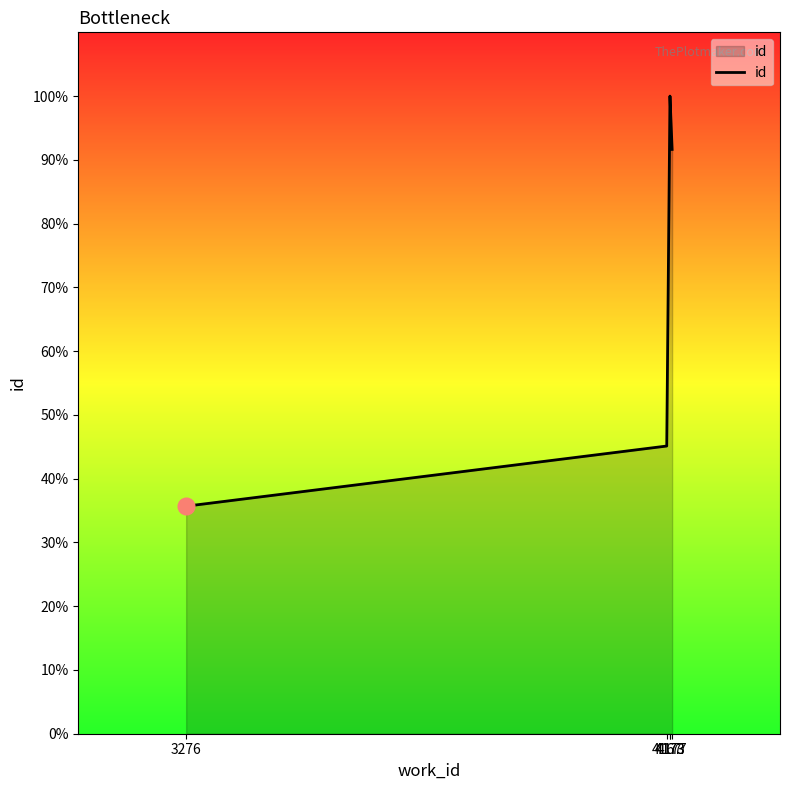

How many values are below 21922?

2